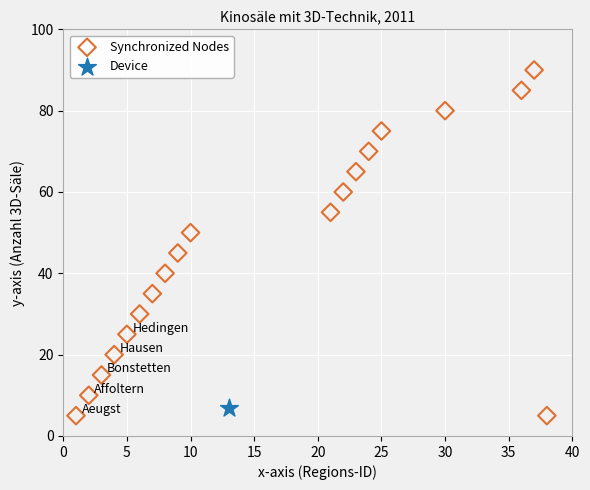

What are all the series names shown in the legend?

Synchronized Nodes, Device